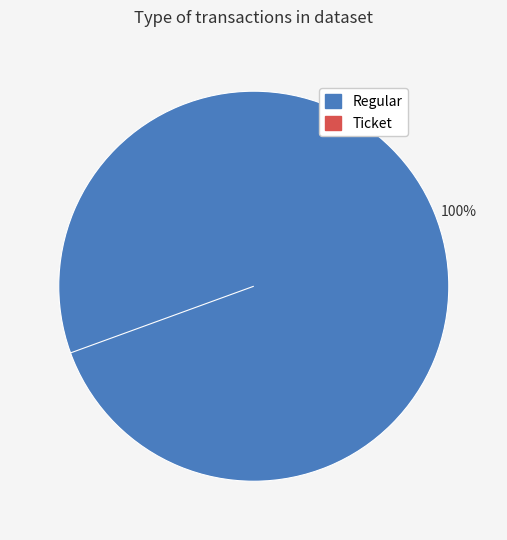

Which slice represents more than half of the pie?

Regular